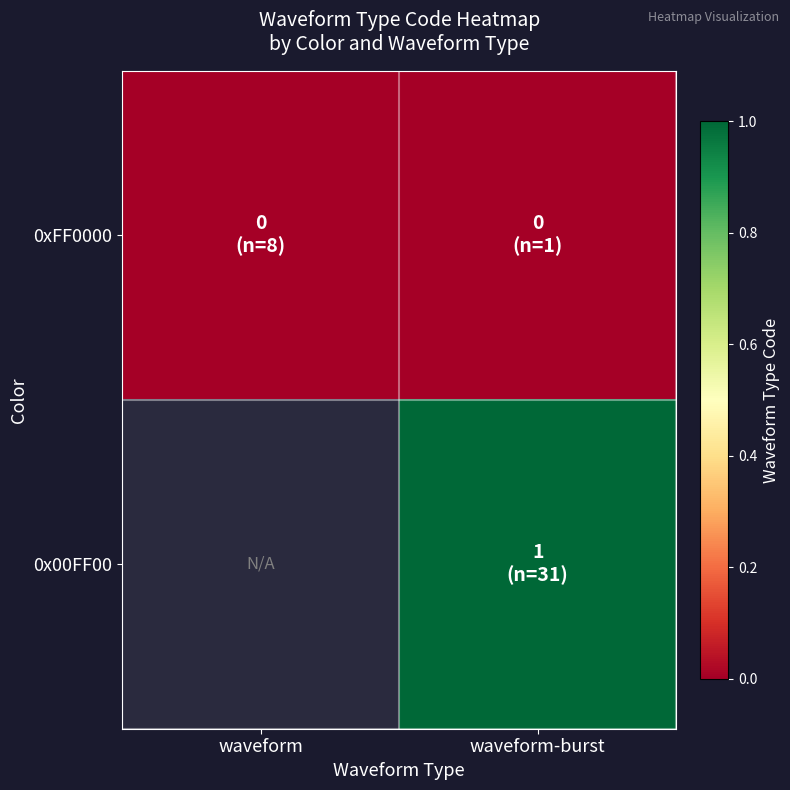

Is it true that 0x00FF00 equals 0.7 at waveform-burst?

False